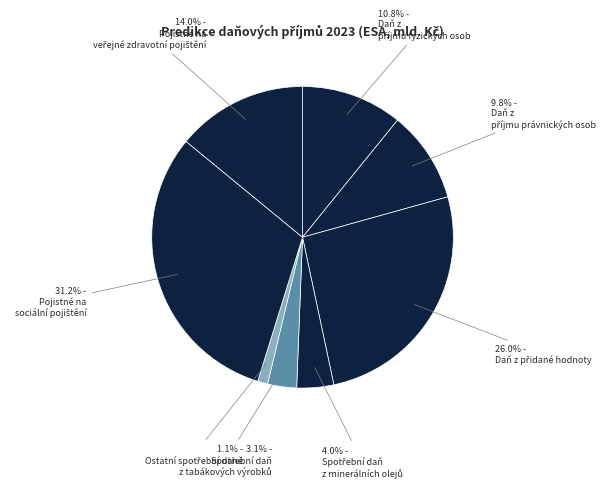

Count the number of slices in the pie.

8